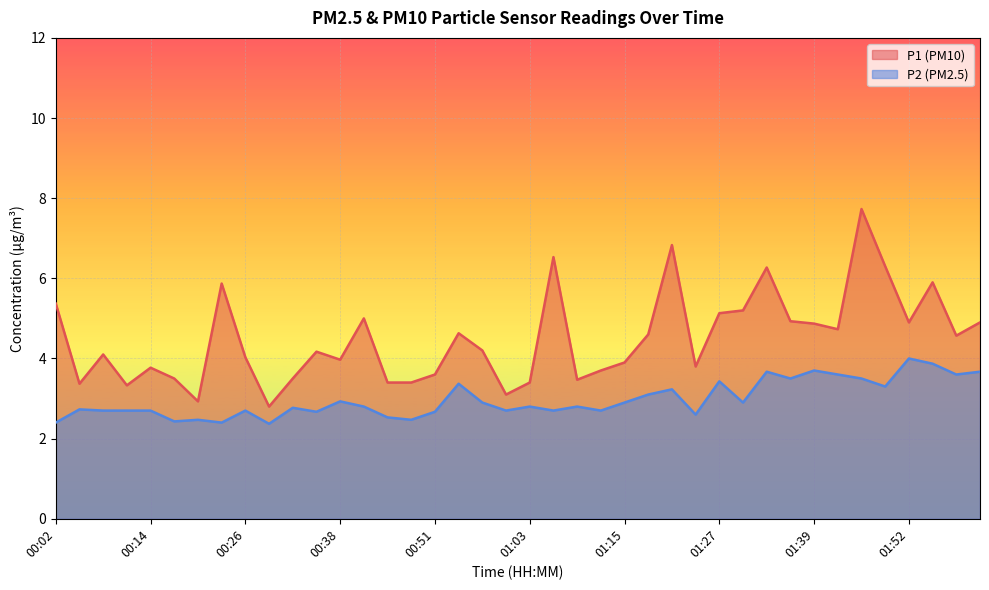

What is the sum of all P1 values?

179.7